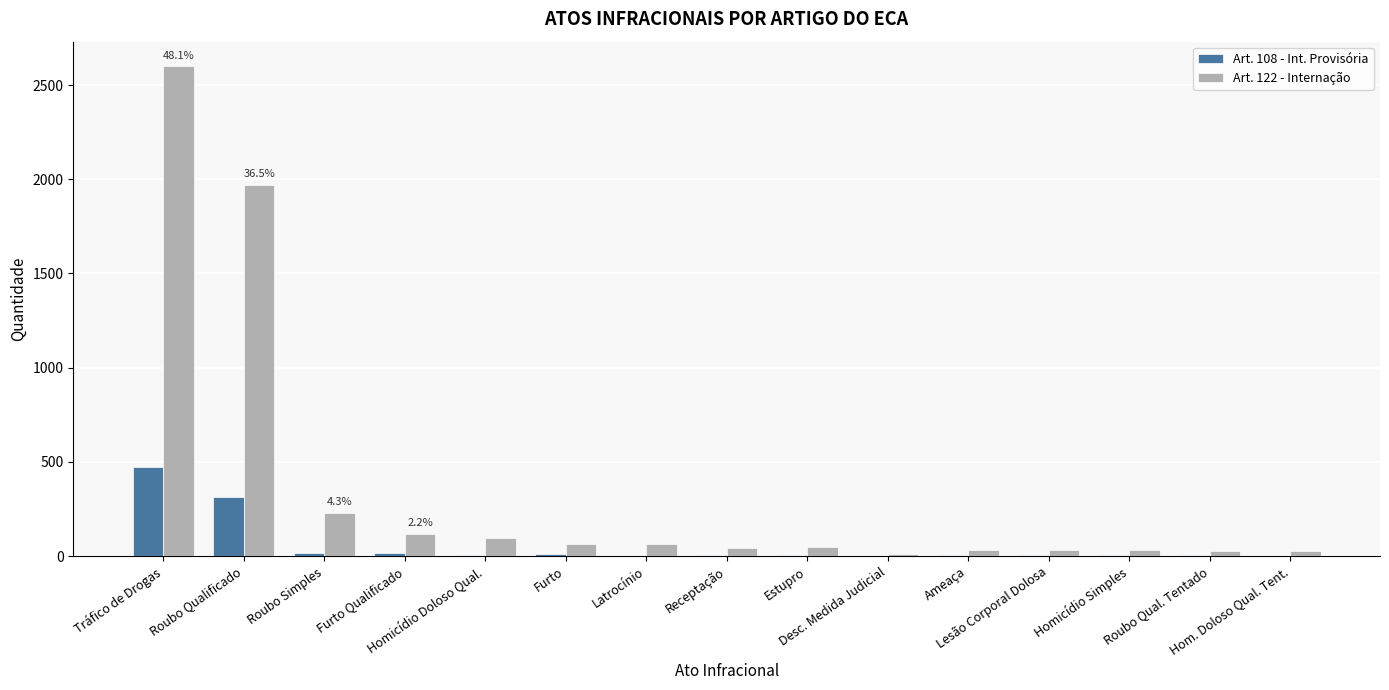

Which series has the largest total across all categories?

Art. 122 - Internação